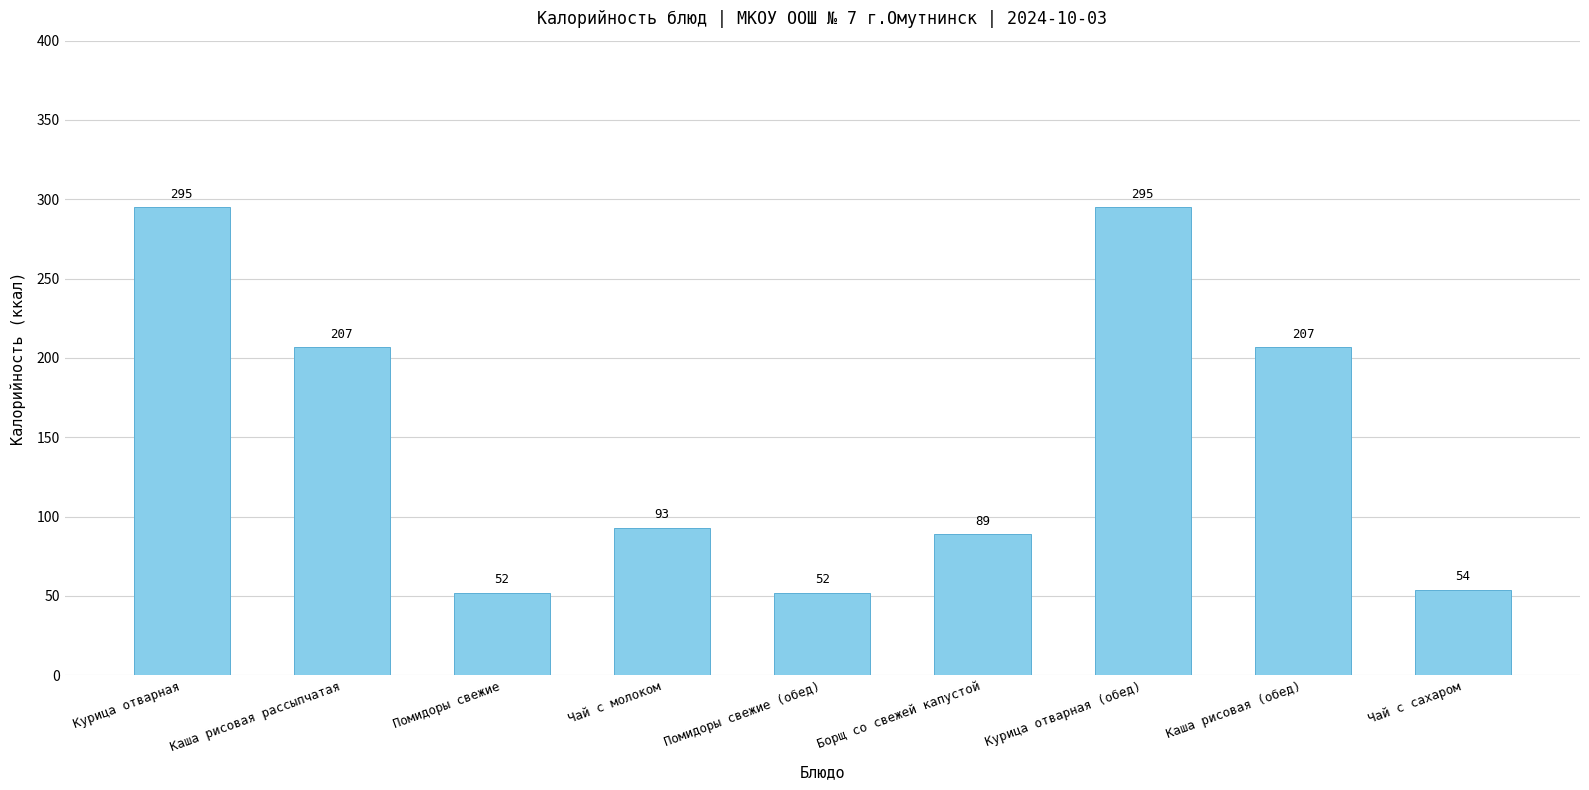

What is the greatest value displayed?

295